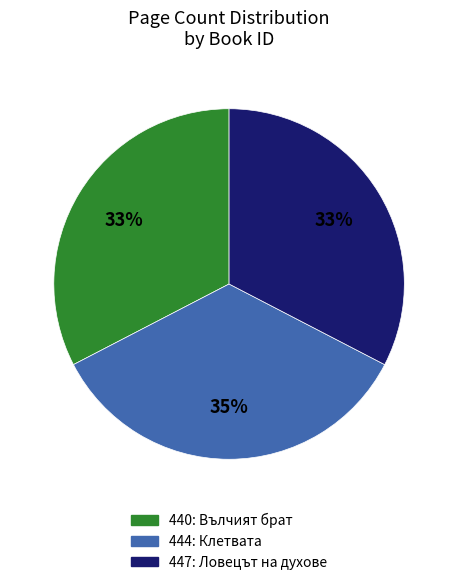

True or false: 444 accounts for 35% of the total.

True